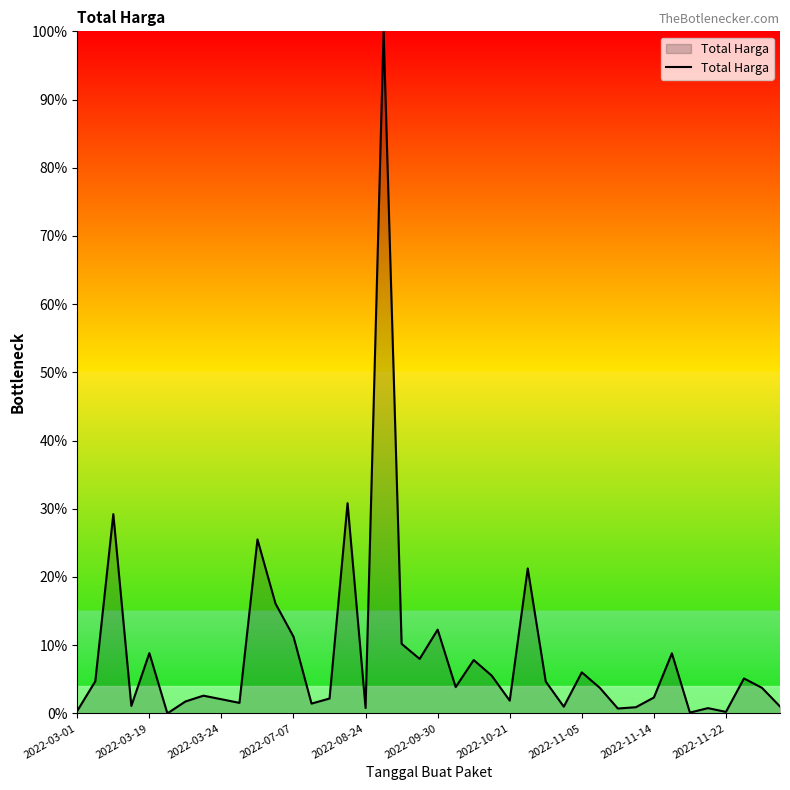

Does the chart display data point markers on the line(s)?

No